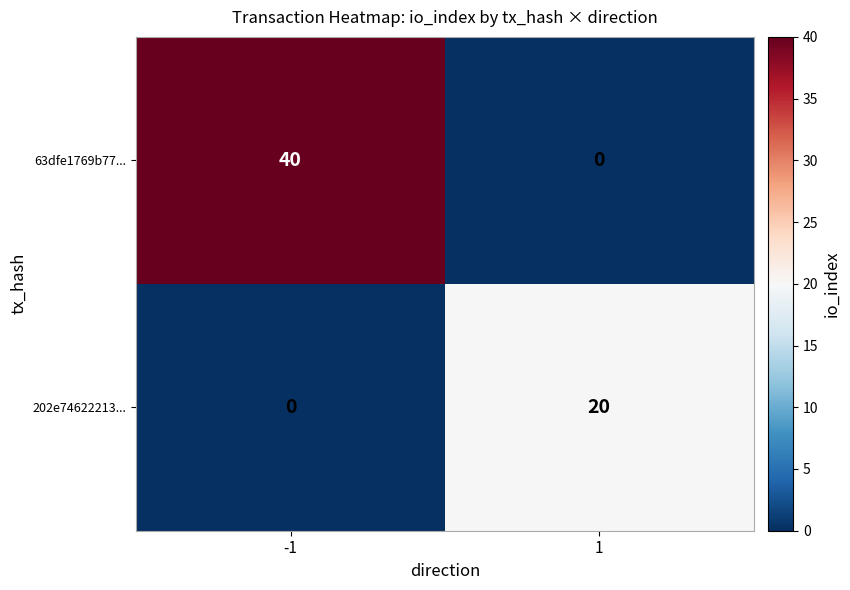

What is the difference between the highest and lowest values at 1?

20